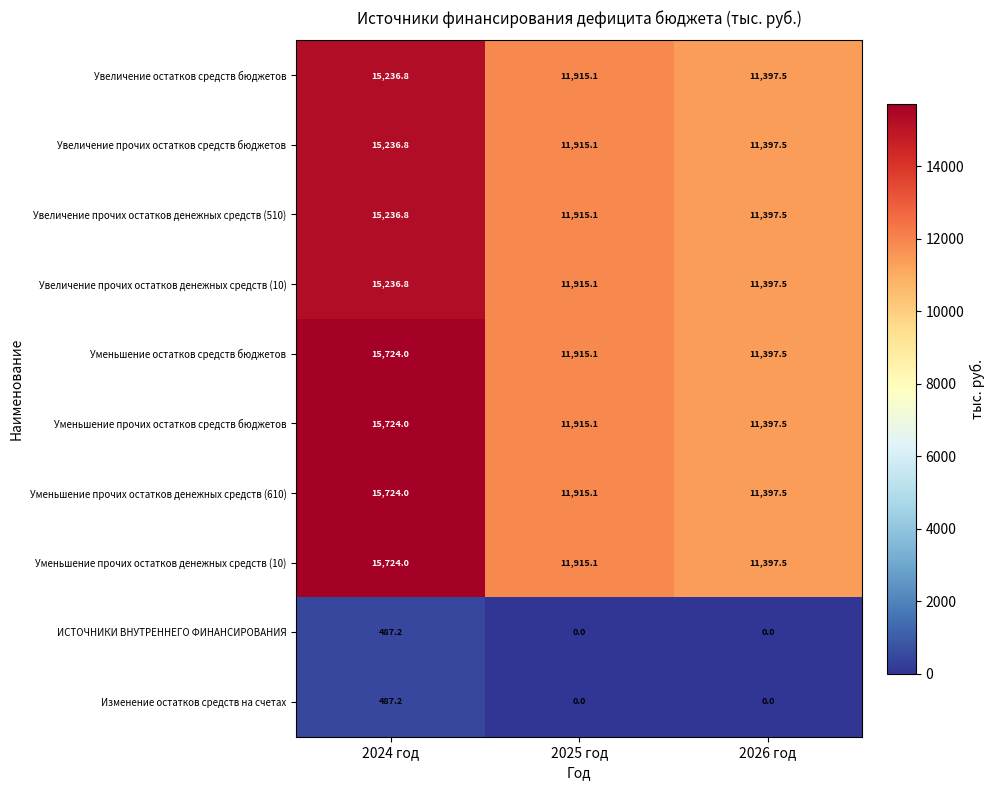

Where is Уменьшение прочих остатков денежных средств (10) nearest to the value 13560?

2025 год